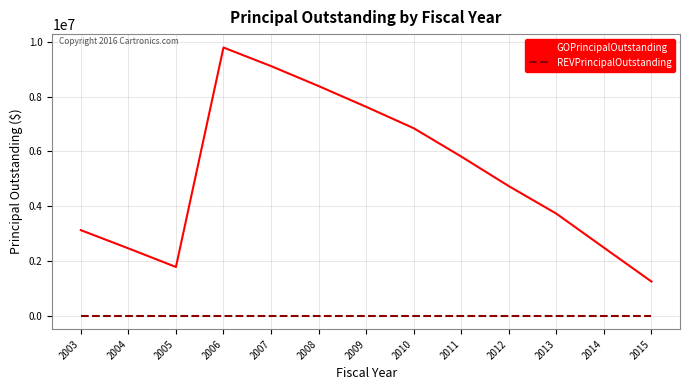

Which series has the widest spread of values?

GOPrincipalOutstanding